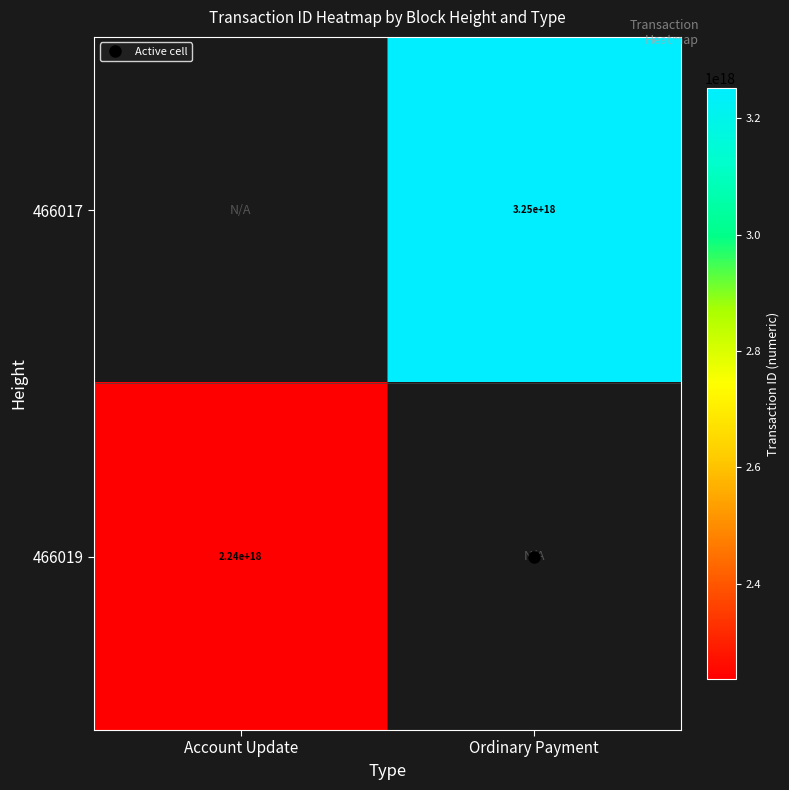

True or false: 466019 has a value of 2236607665944447744.0 at Account Update.

True